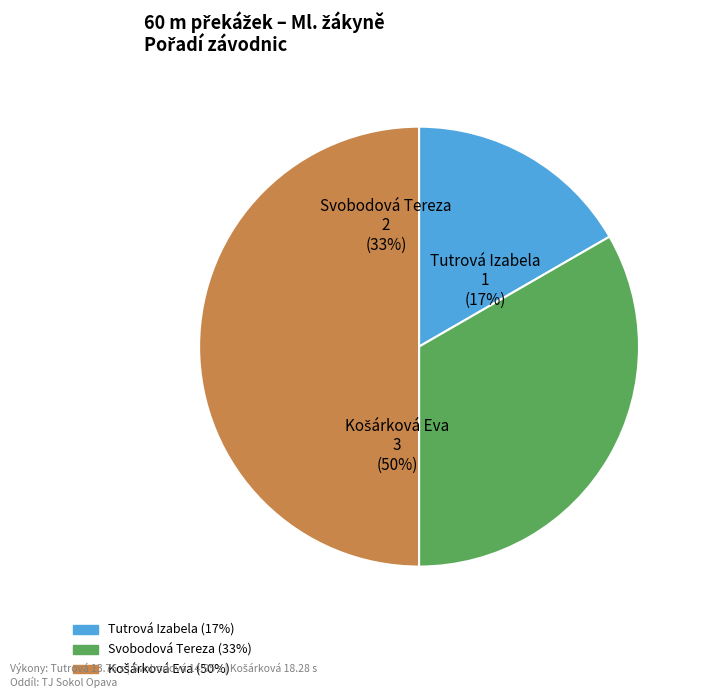

The Svobodová Tereza slice represents 33% of the pie. True or false?

True